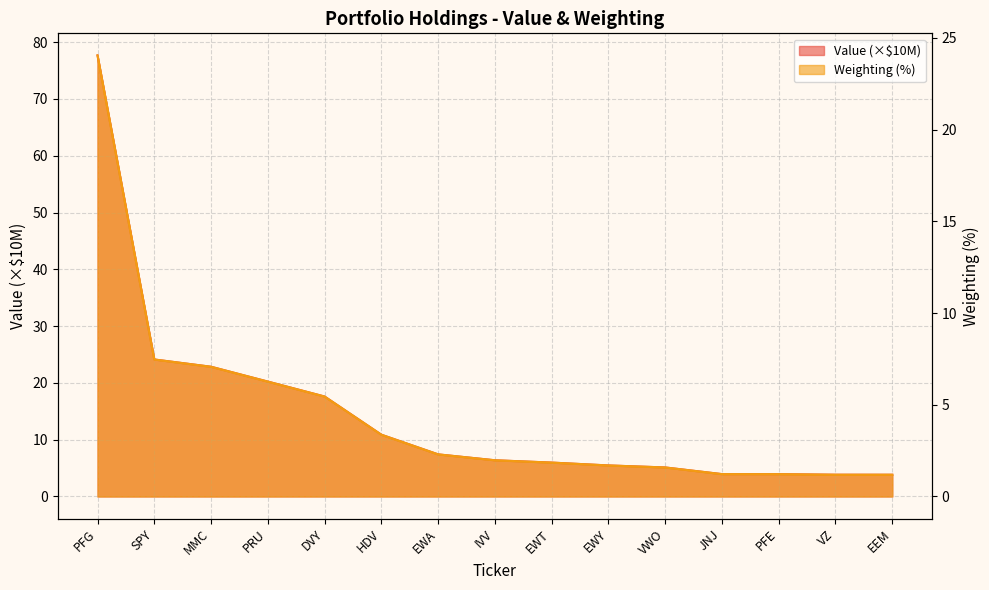

Between EWT and PFG, which is larger?

PFG